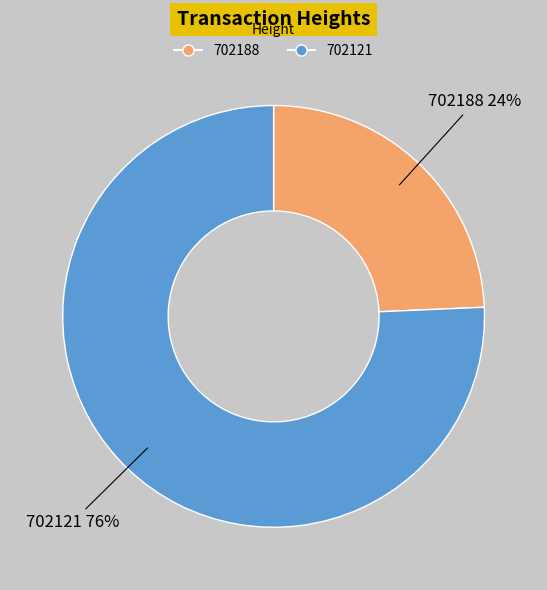

Which has a higher value, 702121 or 702188?

702121